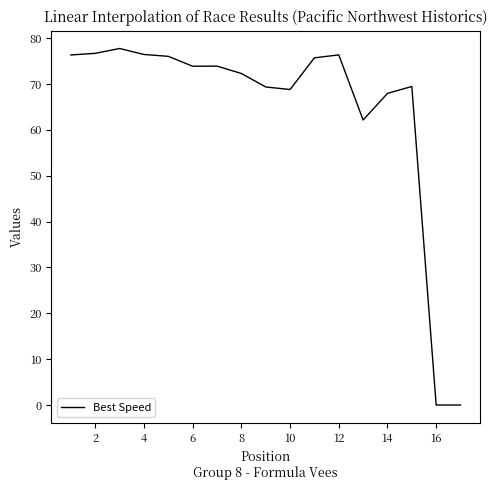

What is the difference between the maximum and minimum values?

77.7